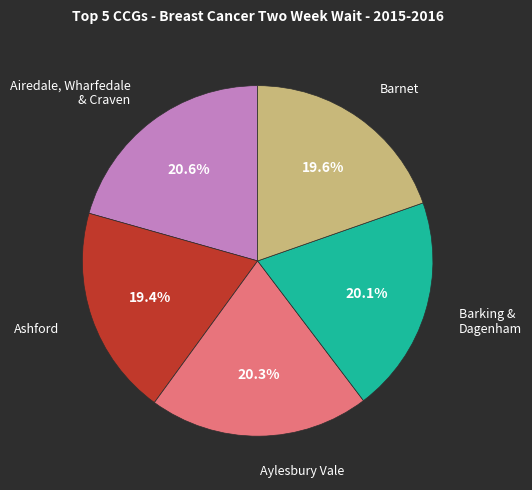

Is there any slice that represents more than half of the pie?

No